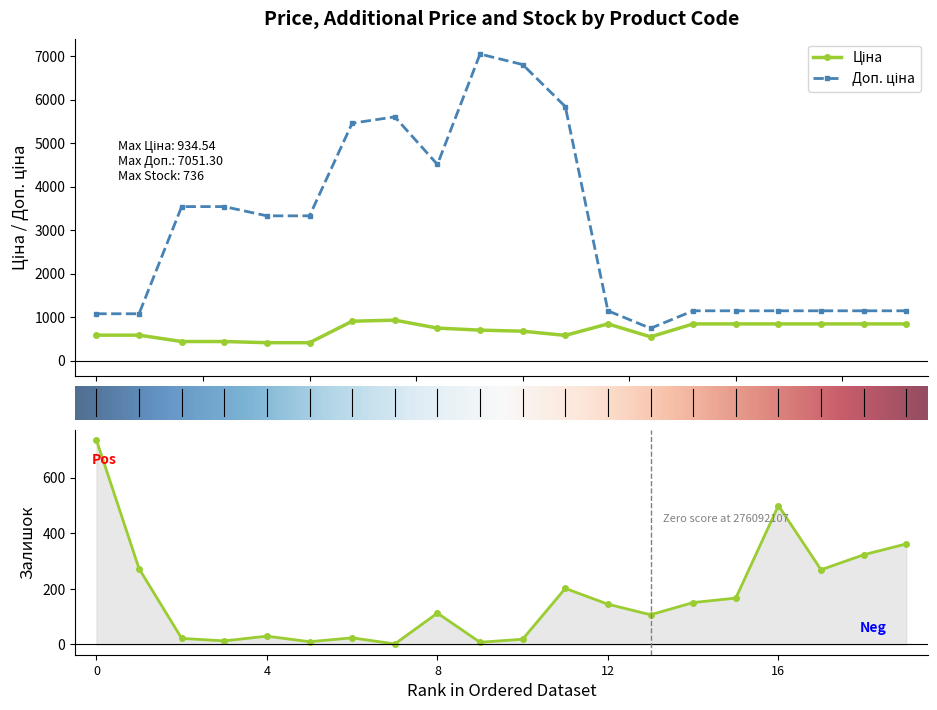

Rank the series by their average value, from lowest to highest.

Залишок, Ціна, Доп. ціна